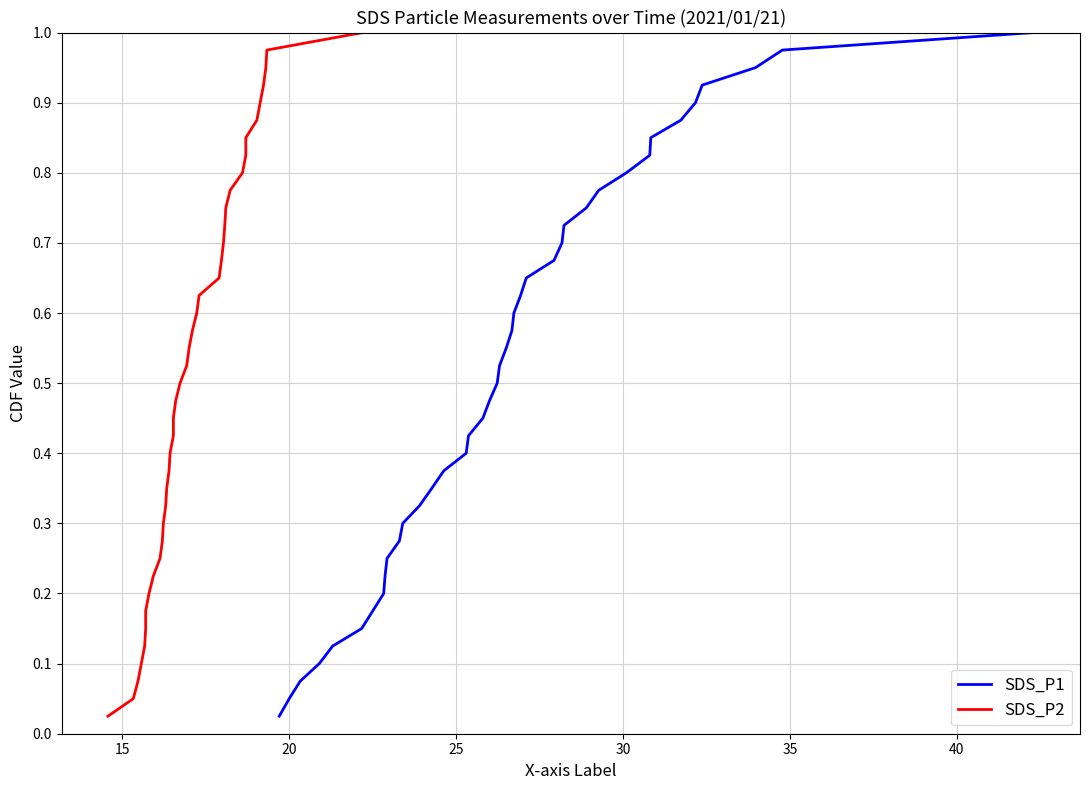

Rank the series at 12 from lowest to highest value.

SDS_P1, SDS_P2